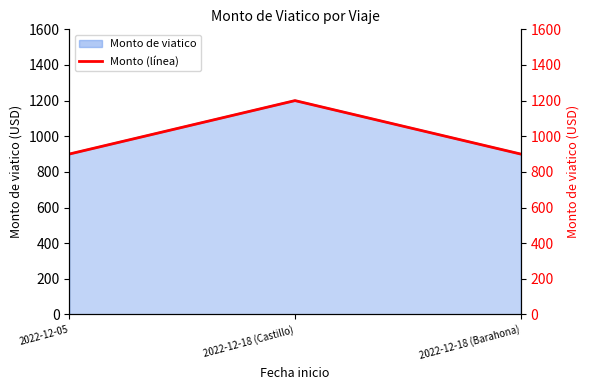

What is the label of the 3rd point from the left?

2022-12-18 (Barahona)